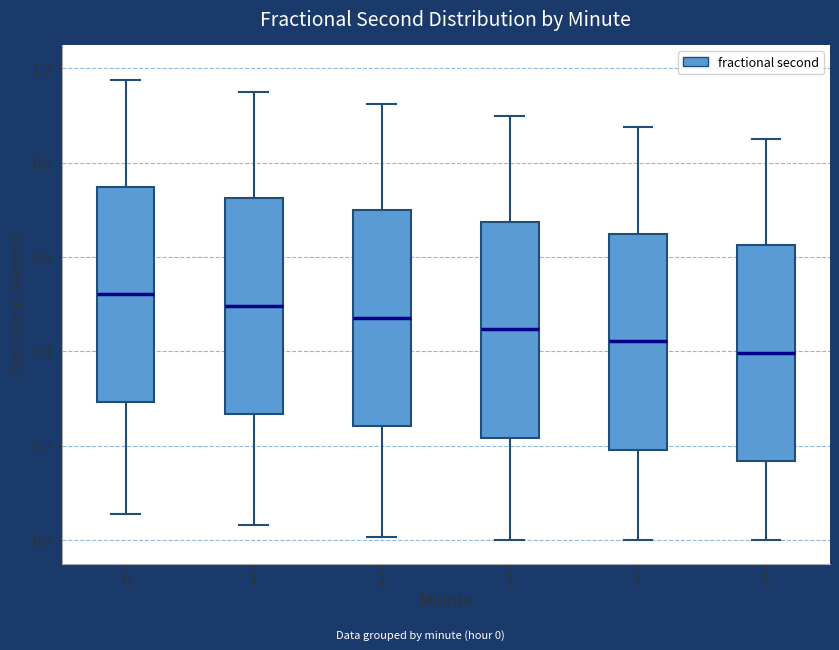

Reading left to right, transcribe this box plot: for each box, give where its median line is, the range the box spans, and where its two whiskers end, as read against the y-axis. The values are not printed on the chart, so give them approximately, as read against the axis.

0: median 0.52, box 0.30 to 0.74, whiskers 0.06 to 0.98
1: median 0.50, box 0.26 to 0.72, whiskers 0.04 to 0.96
2: median 0.48, box 0.24 to 0.70, whiskers 0.00 to 0.92
3: median 0.44, box 0.22 to 0.68, whiskers 0.00 to 0.90
4: median 0.42, box 0.20 to 0.64, whiskers 0.00 to 0.88
5: median 0.40, box 0.16 to 0.62, whiskers 0.00 to 0.84